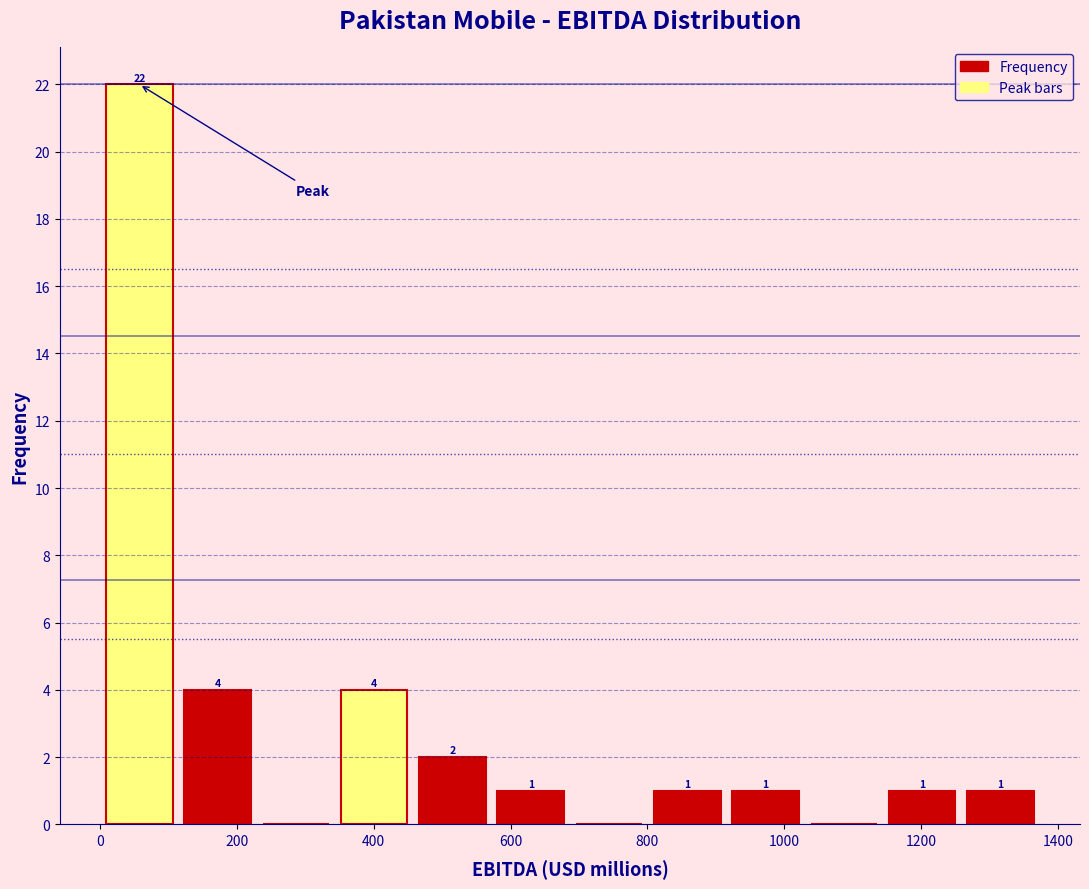

Which range on the x-axis has the tallest bar?

0 to 120